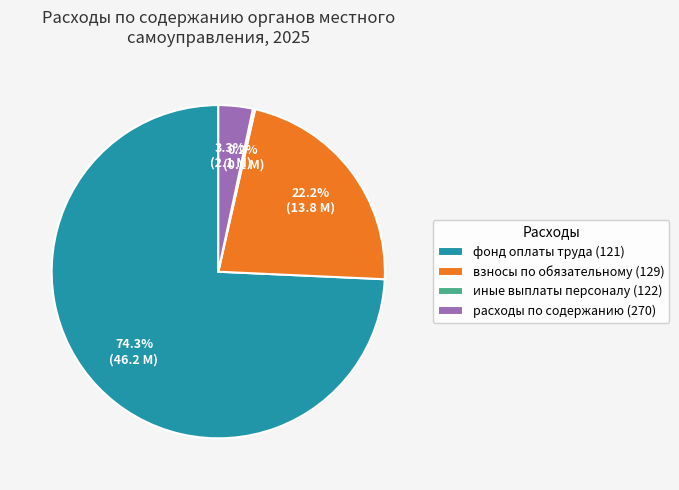

How much of the chart is everything except фонд оплаты труда (121)?

25.7%